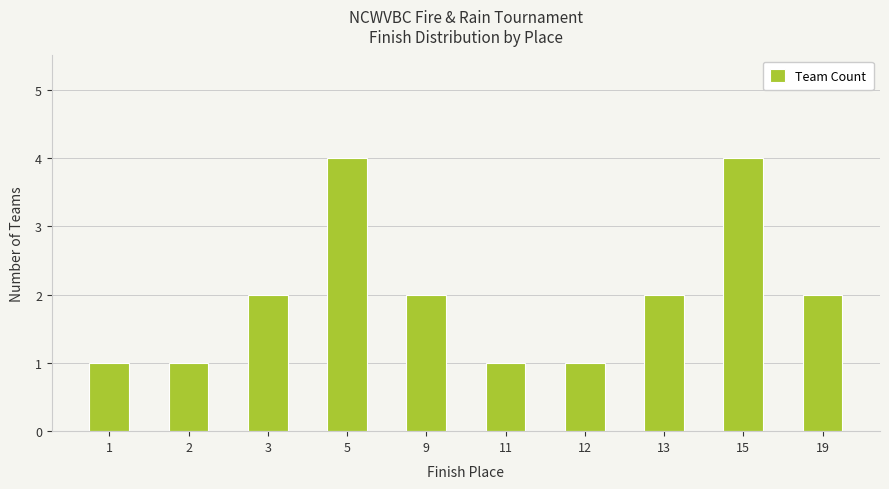

Reading left to right, list all the values displayed in this chart.

1	1	2	4	2	1	1	2	4	2